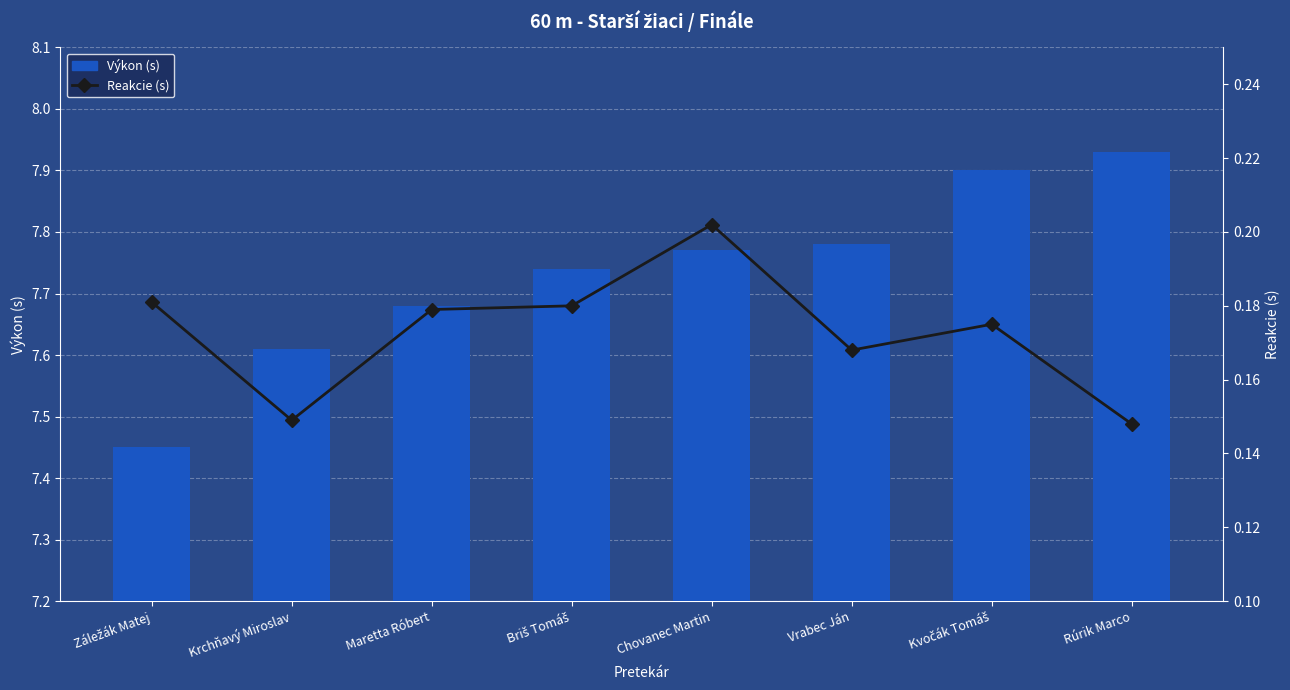

List the labels in order of Výkon (s) value, largest first.

Rúrik Marco, Kvočák Tomáš, Vrabec Ján, Chovanec Martin, Briš Tomáš, Maretta Róbert, Krchňavý Miroslav, Záležák Matej